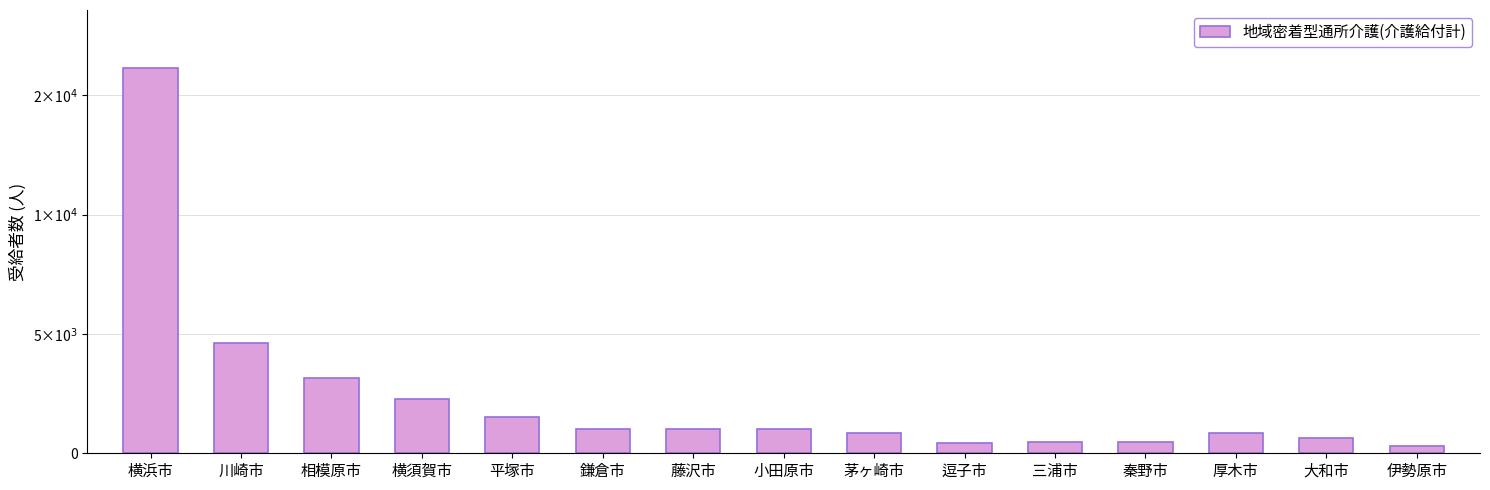

Does the chart contain any negative values?

No